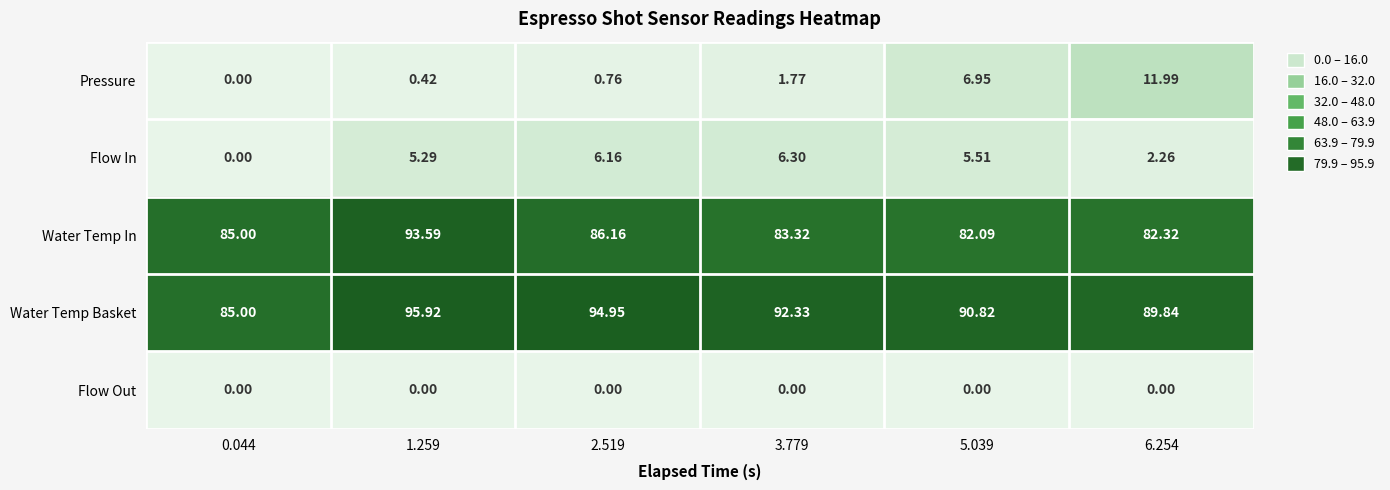

How many data points does each series have?

6